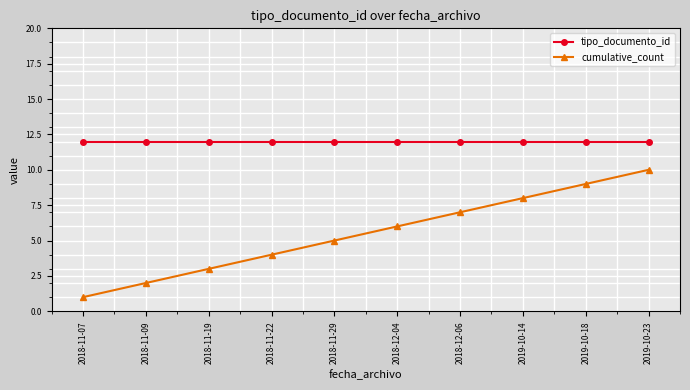

Reading left to right, transcribe all the data shown in this chart.

tipo_documento_id: 2018-11-07=12	2018-11-09=12	2018-11-19=12	2018-11-22=12	2018-11-29=12	2018-12-04=12	2018-12-06=12	2019-10-14=12	2019-10-18=12	2019-10-23=12
cumulative_count: 2018-11-07=1	2018-11-09=2	2018-11-19=3	2018-11-22=4	2018-11-29=5	2018-12-04=6	2018-12-06=7	2019-10-14=8	2019-10-18=9	2019-10-23=10